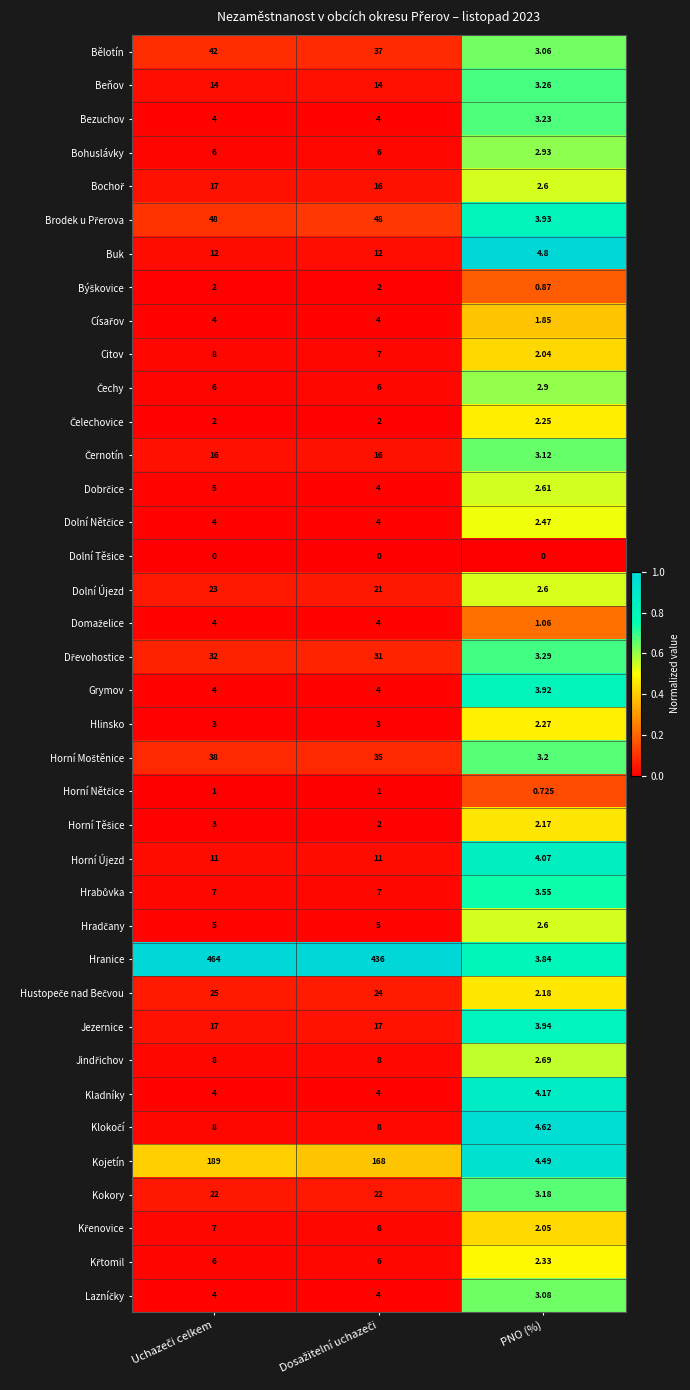

Which series has the largest range (max minus min)?

Hranice